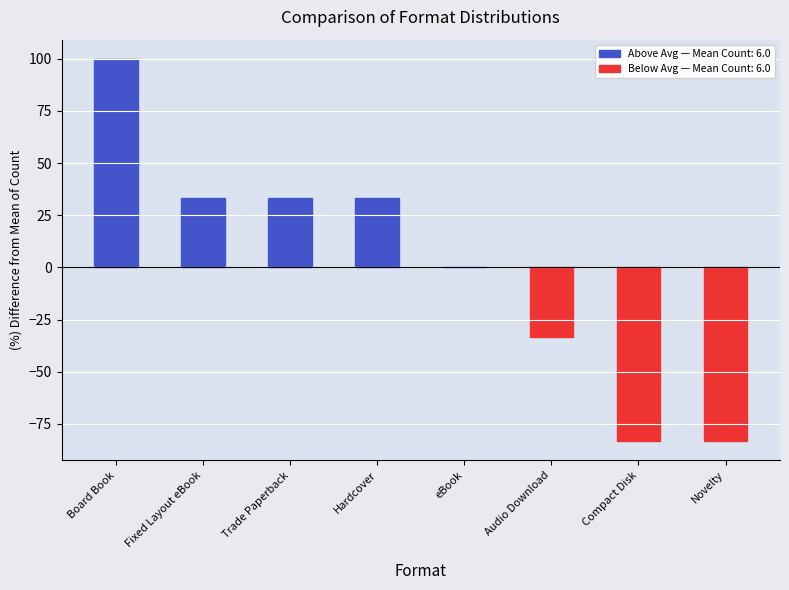

True or false: the data shows 55.5 at Trade Paperback.

False